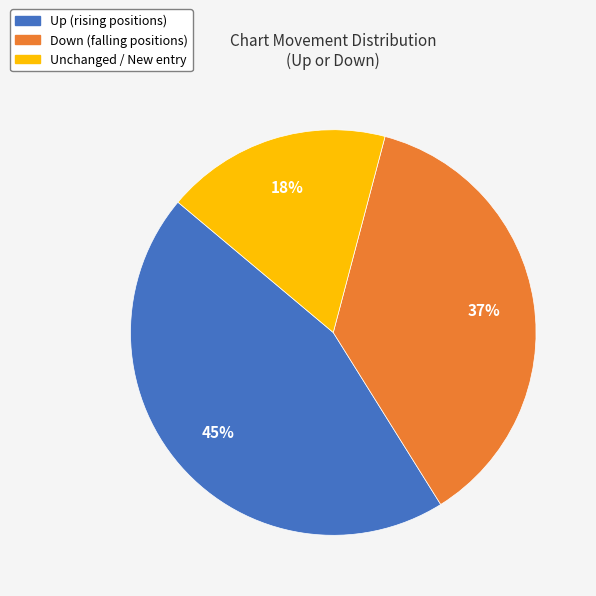

How many slices are in this pie chart?

3